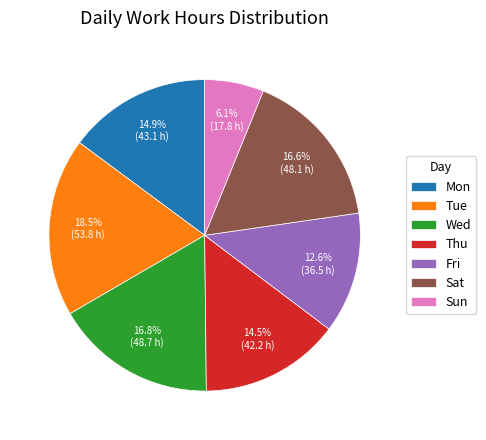

Is there any slice that represents more than half of the pie?

No